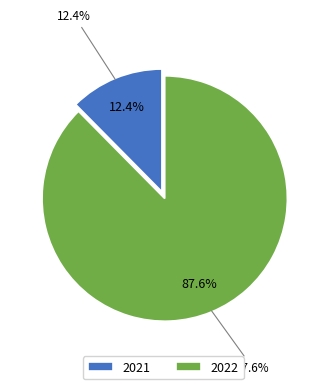

Is there a majority slice in this chart?

Yes